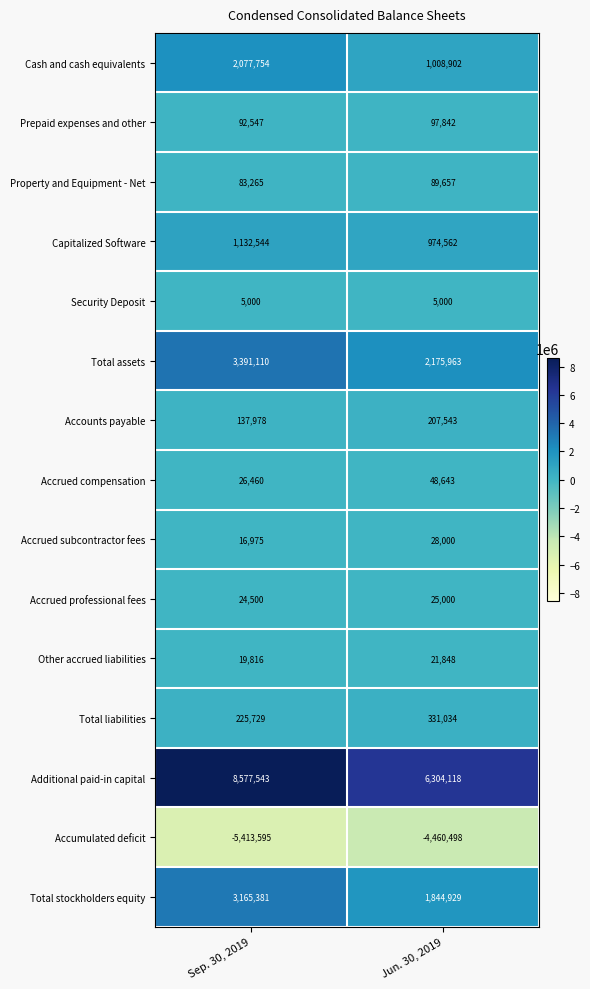

What is the spread (max minus min) of values at Sep. 30, 2019?

13991138